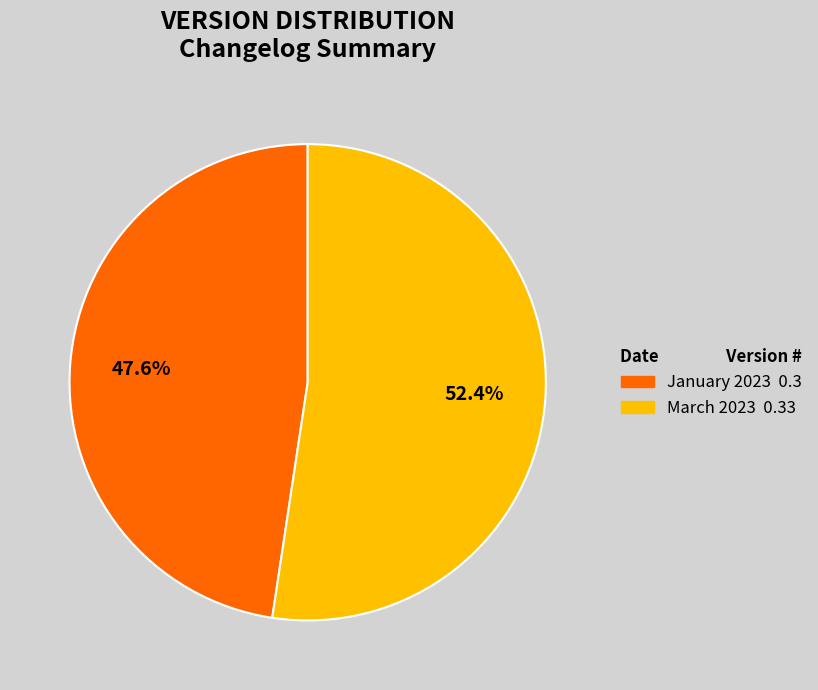

What percentage is the January 2023 slice, to the nearest percent?

48%